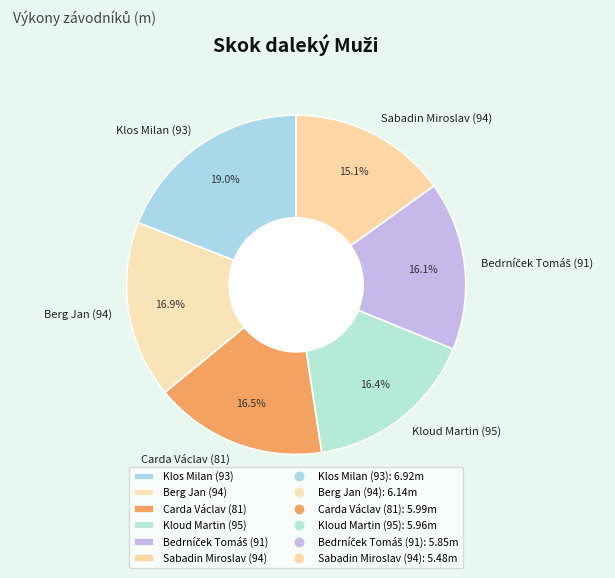

Is there a majority slice in this chart?

No